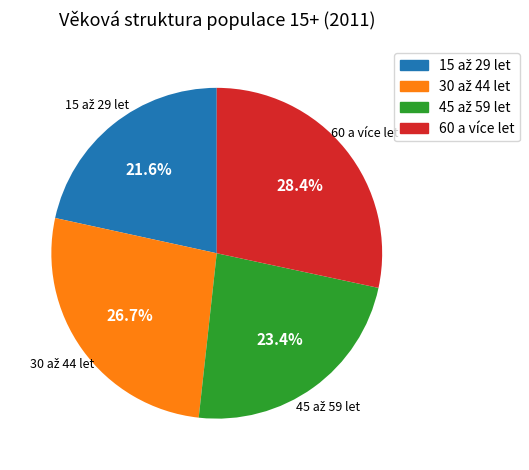

How many slices are in this pie chart?

4